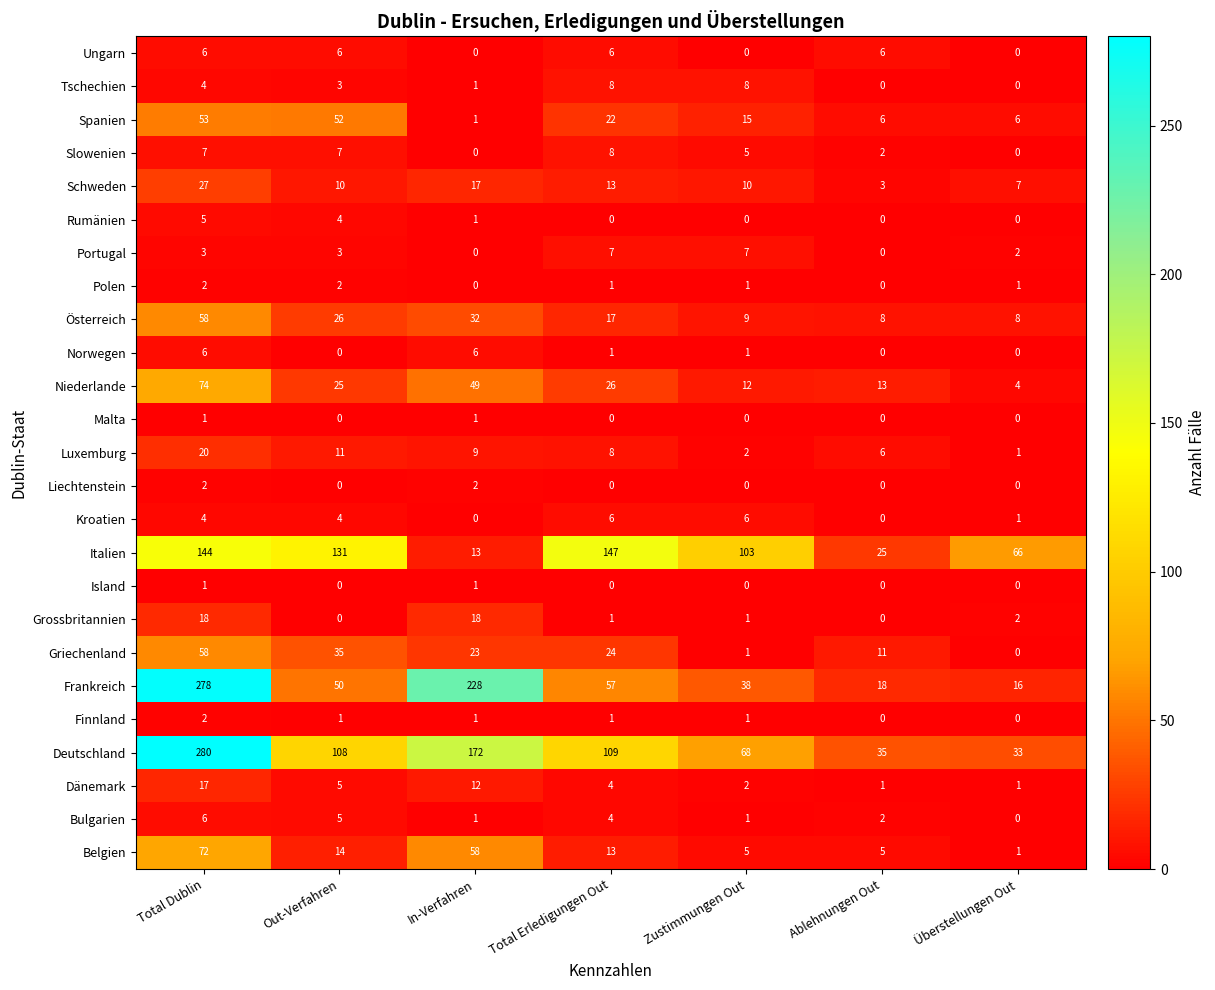

Count the Liechtenstein values in the range 0 to 2.

7